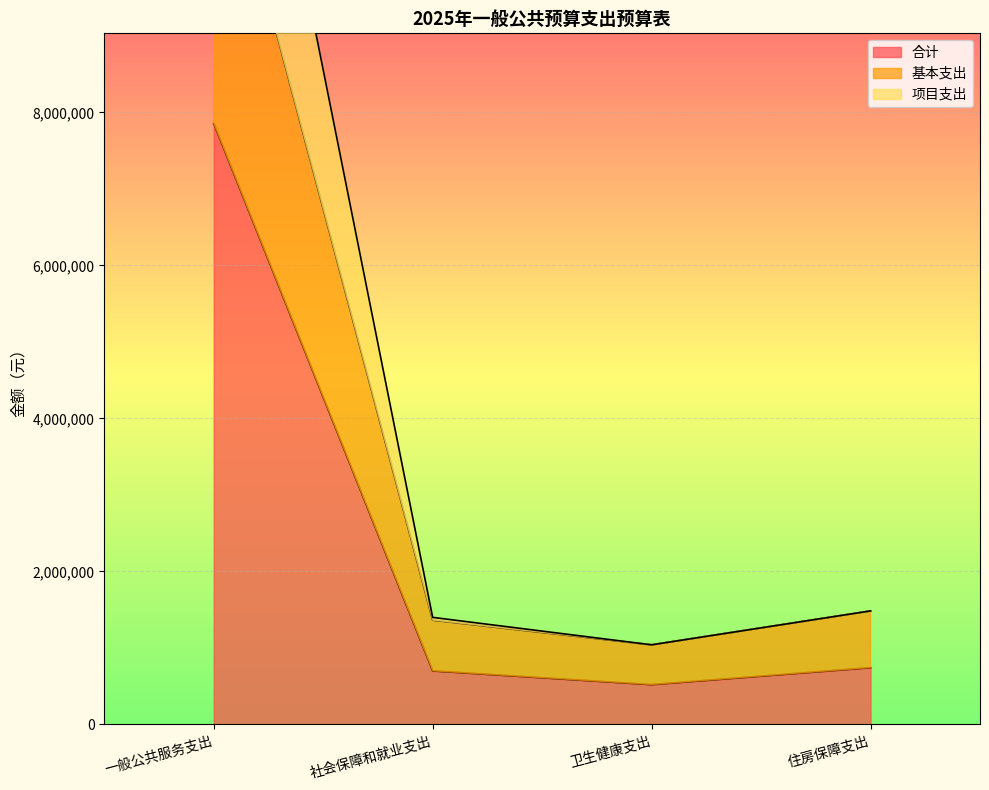

Where does the 合计 series first go above 741888?

一般公共服务支出